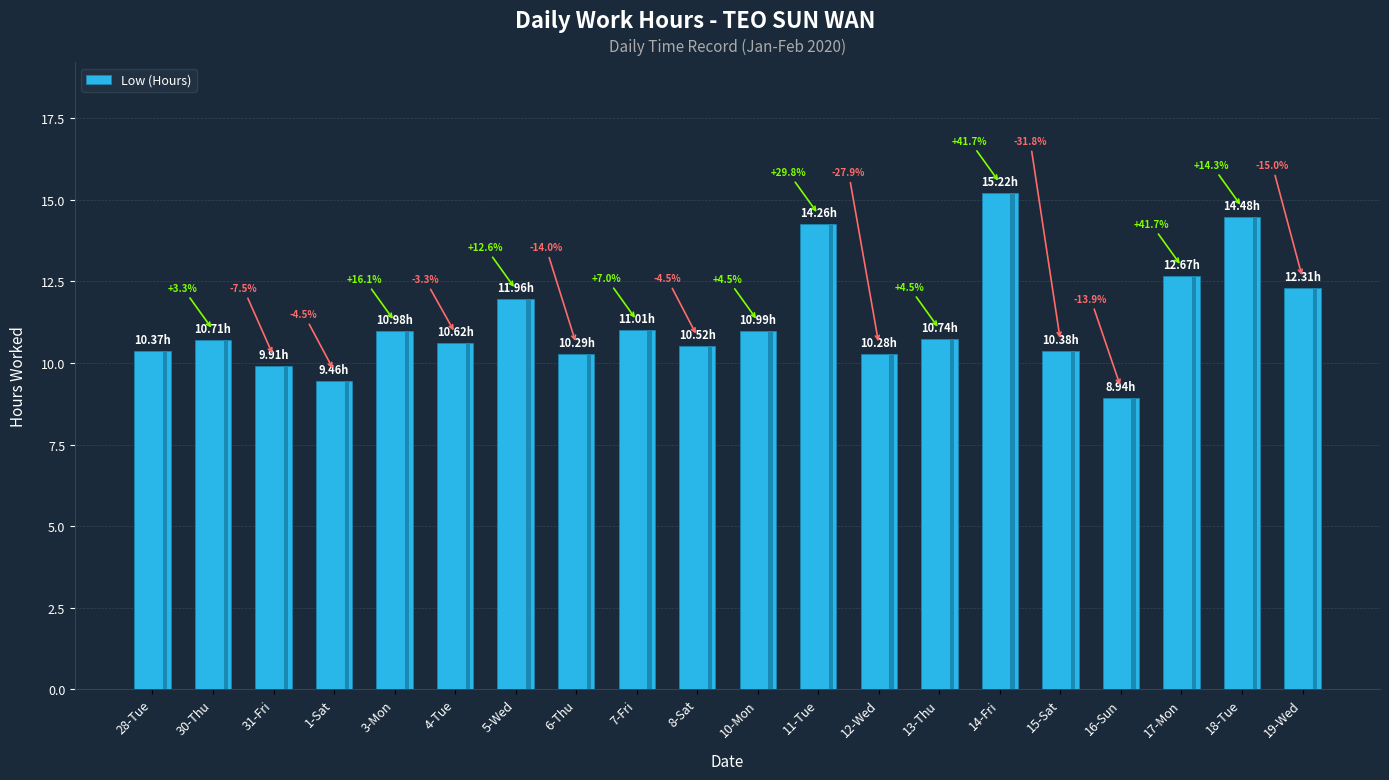

Where is the data nearest to the value 12?

5-Wed